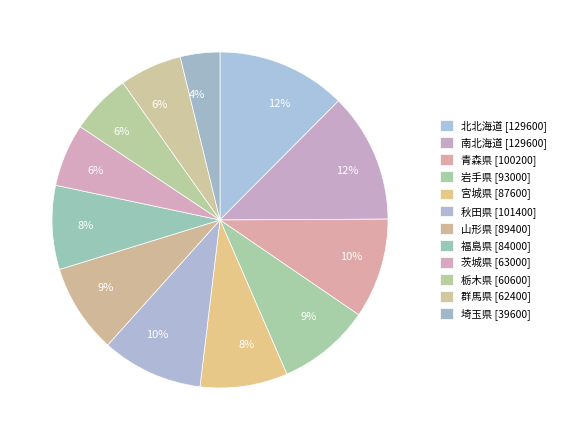

Is there a majority slice in this chart?

No